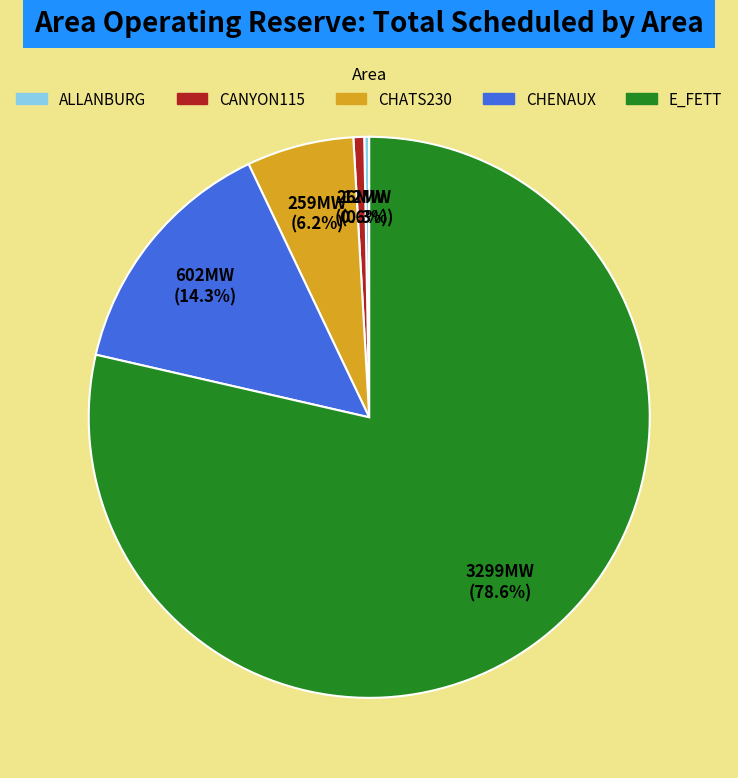

How many slices are in this pie chart?

5